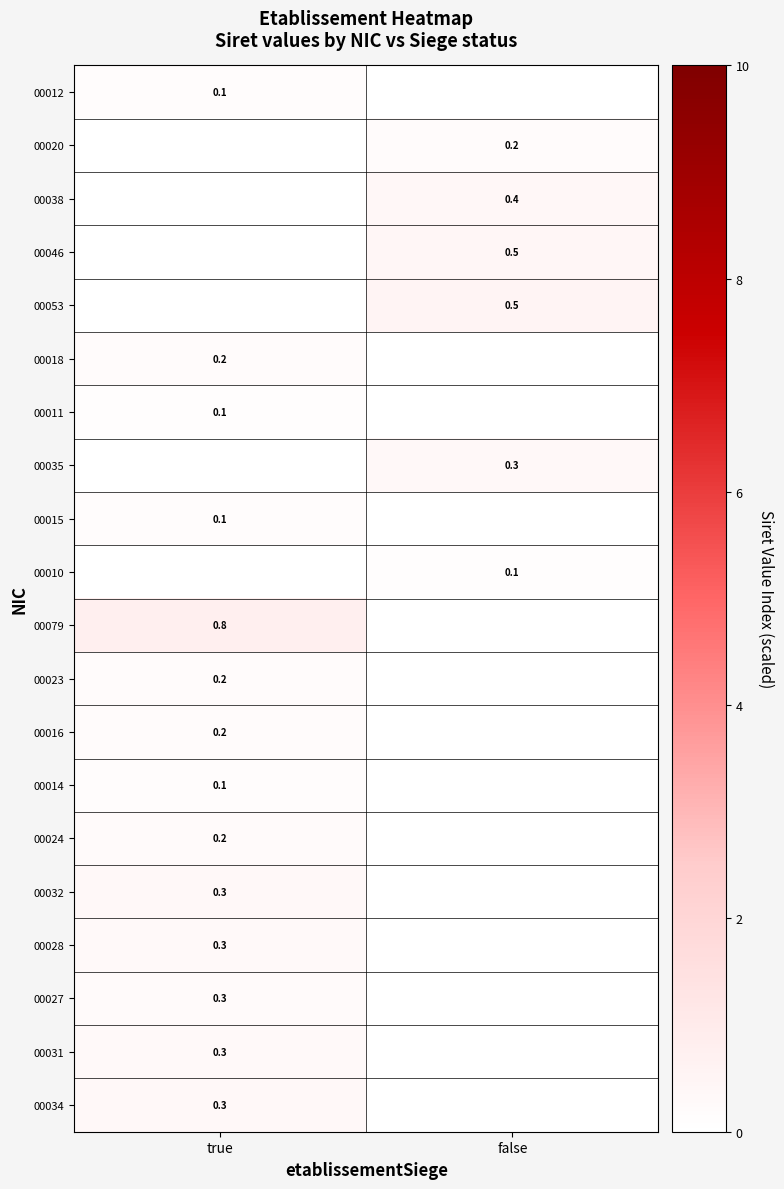

The 00032 series shows 0.3 at true. True or false?

True